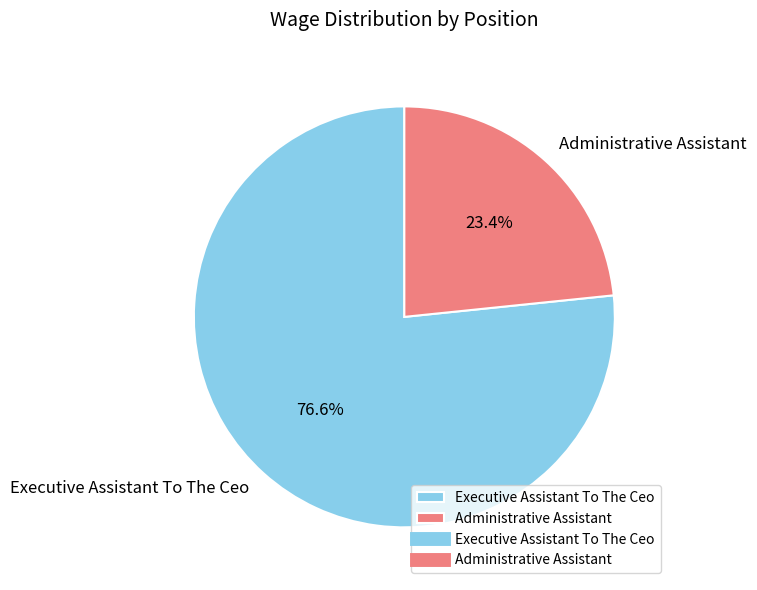

Is Executive Assistant To The Ceo the majority of the pie?

Yes